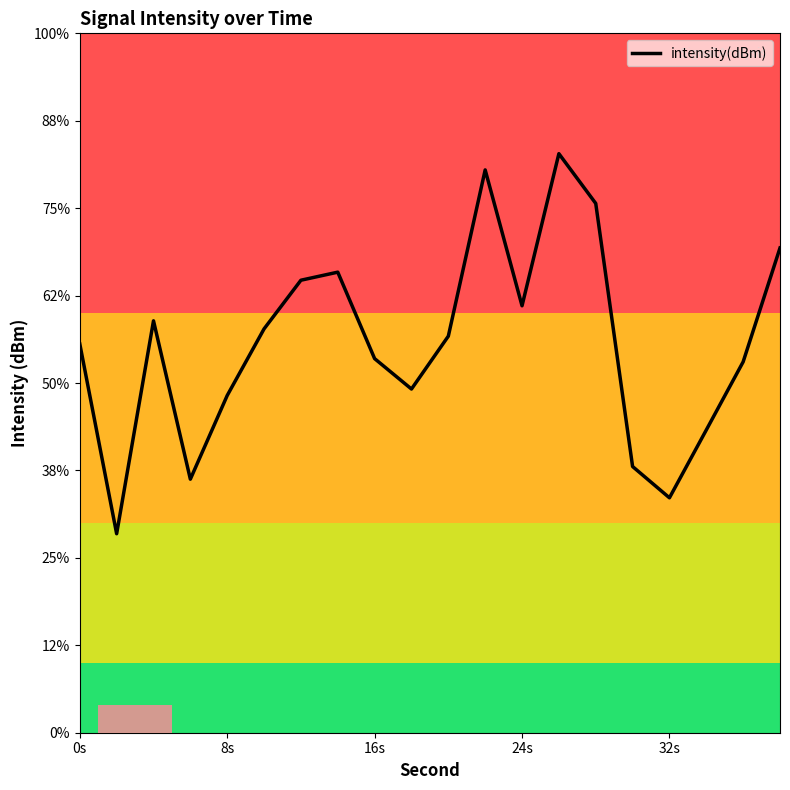

Reading right to left, transcribe all the data shown in this chart.

-124.5	-125.8	-126.5	-127.3	-127.0	-123.9	-123.4	-125.1	-123.6	-125.5	-126.1	-125.7	-124.7	-124.8	-125.4	-126.1	-127.1	-125.3	-127.7	-125.6